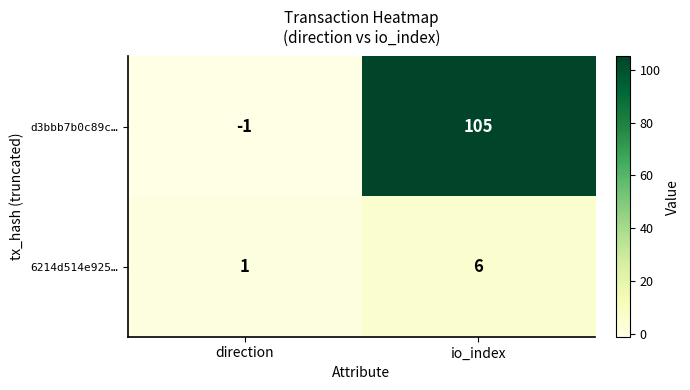

What is the total value across all series at io_index?

111